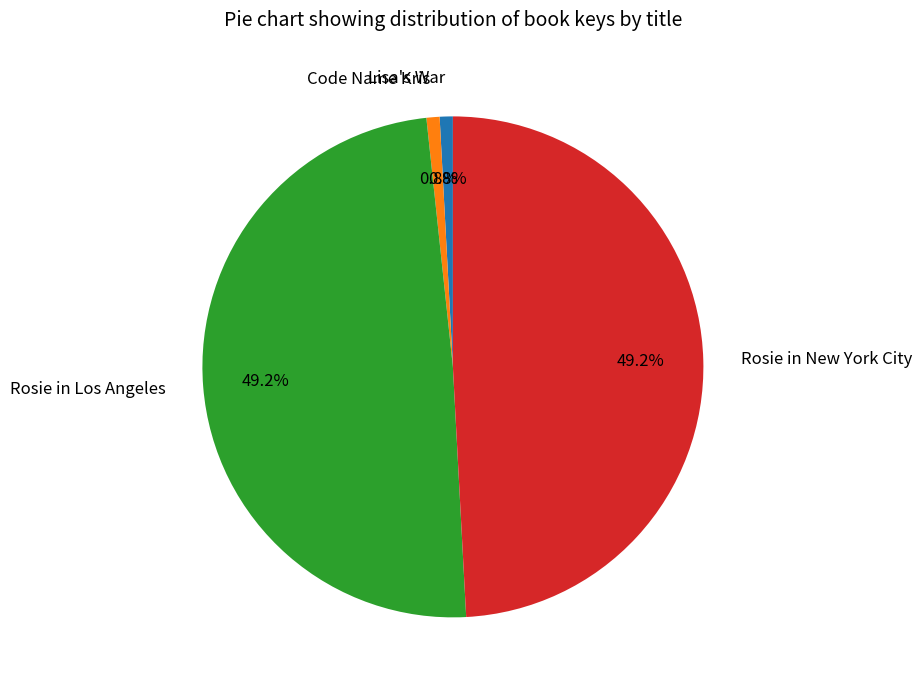

Does Rosie in New York City represent more than half of the total?

No